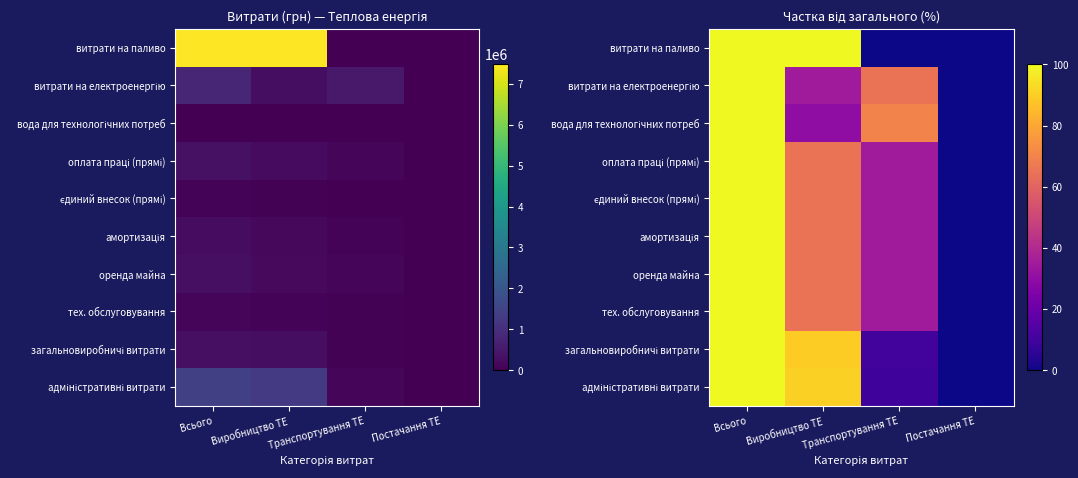

Between Постачання ТЕ and Транспортування ТЕ, which is larger?

Постачання ТЕ